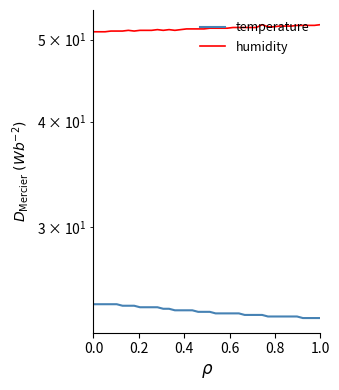

List the series in order of their peak value, highest first.

humidity, temperature